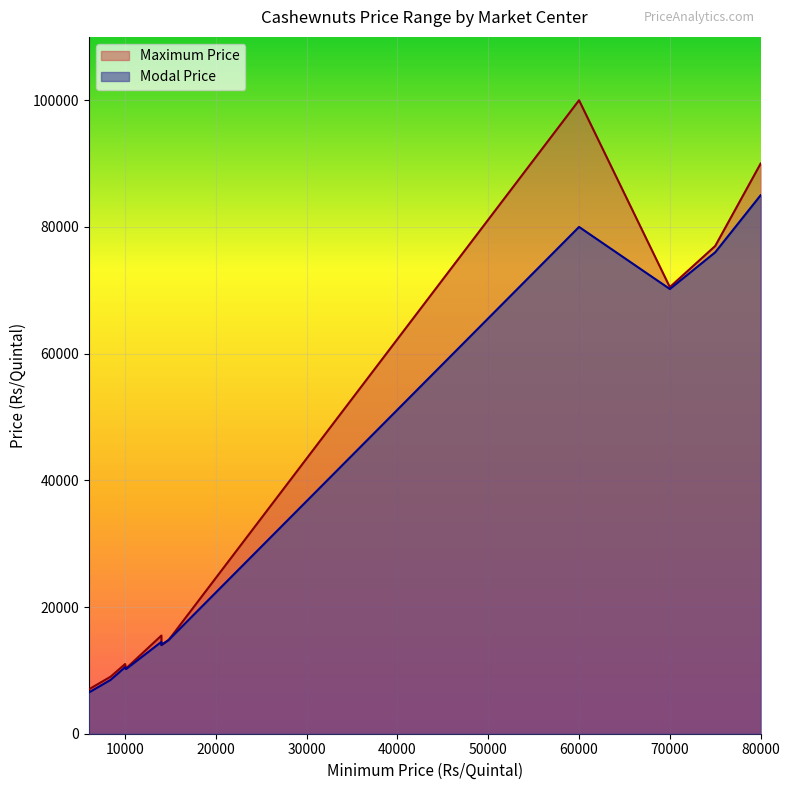

At which category is the sum across all series the highest?

60000